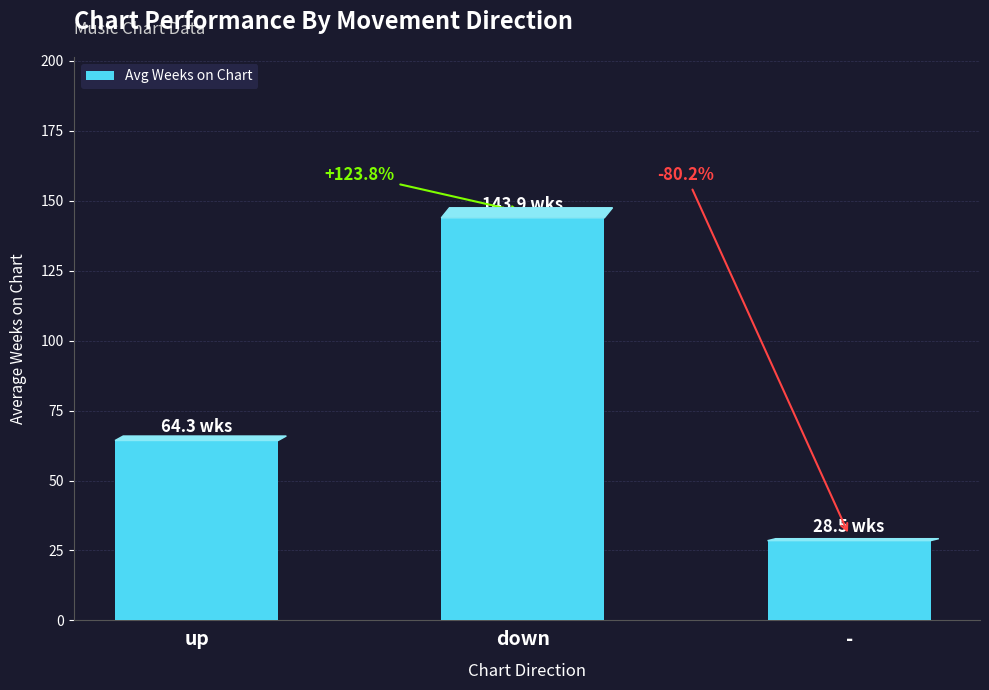

What is the sum of the values at - and down?

172.4